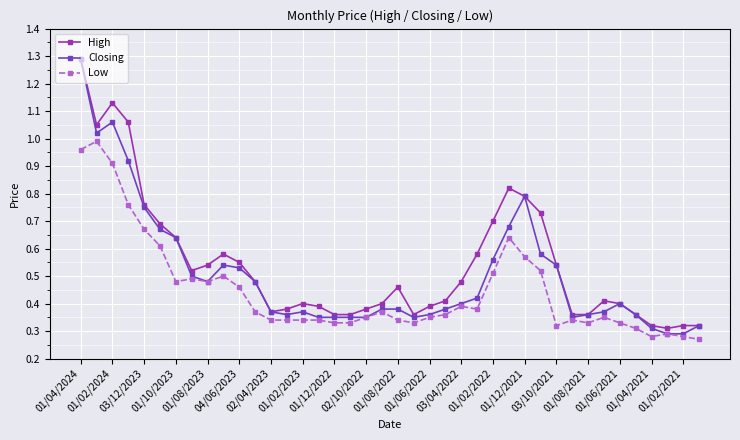

Rank the series by their average value, from highest to lowest.

High, Closing, Low